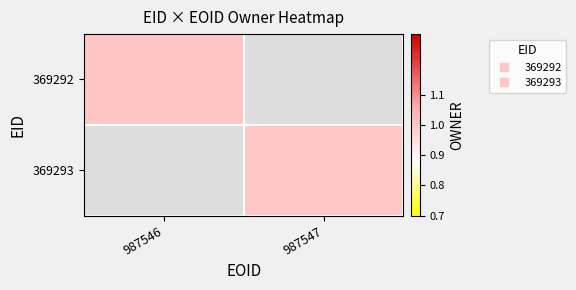

At 987546, list the series in order from largest to smallest.

369292, 369293